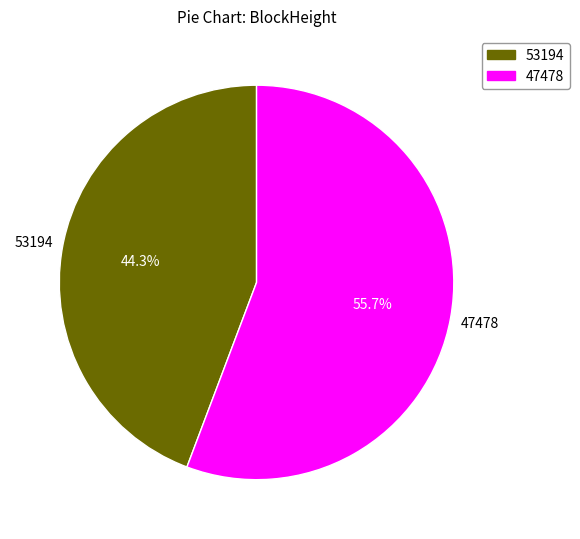

Is the sum of 53194 and 47478 greater than half?

Yes